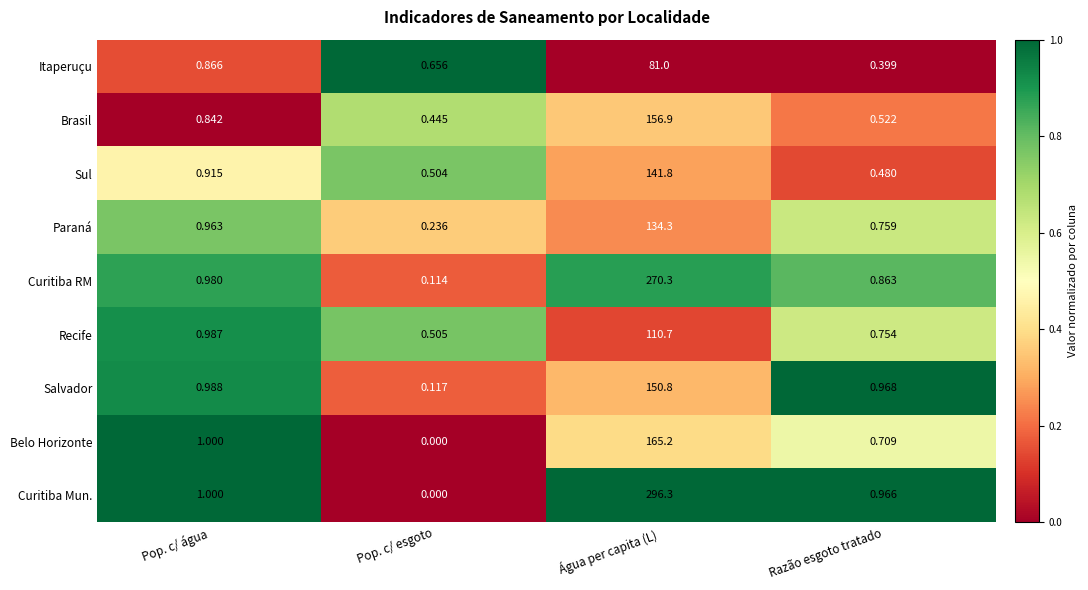

Count the number of categories in the chart.

4